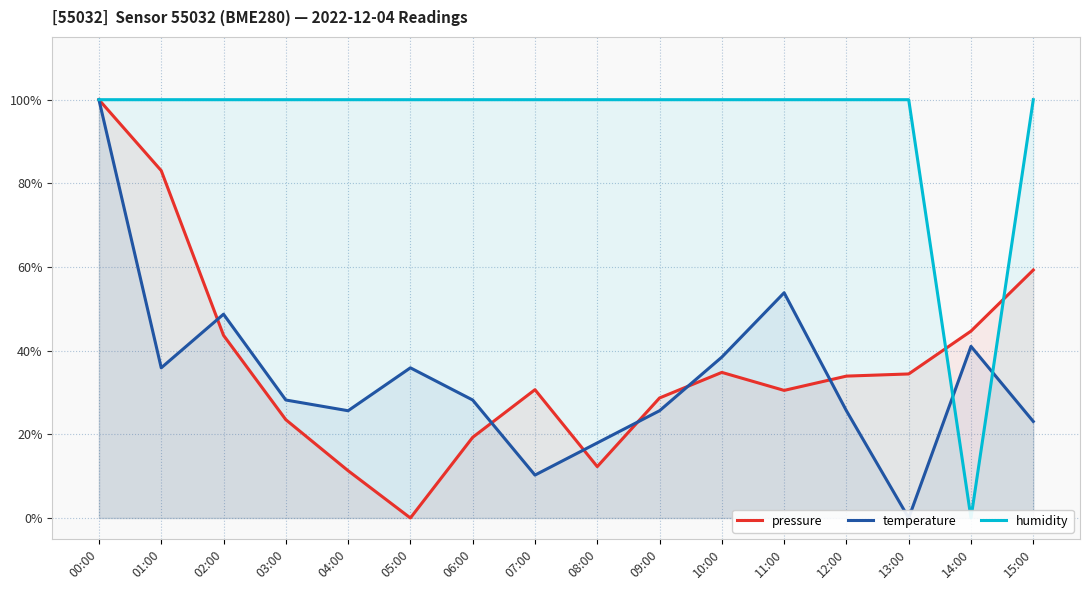

How many data points does each series have?

16